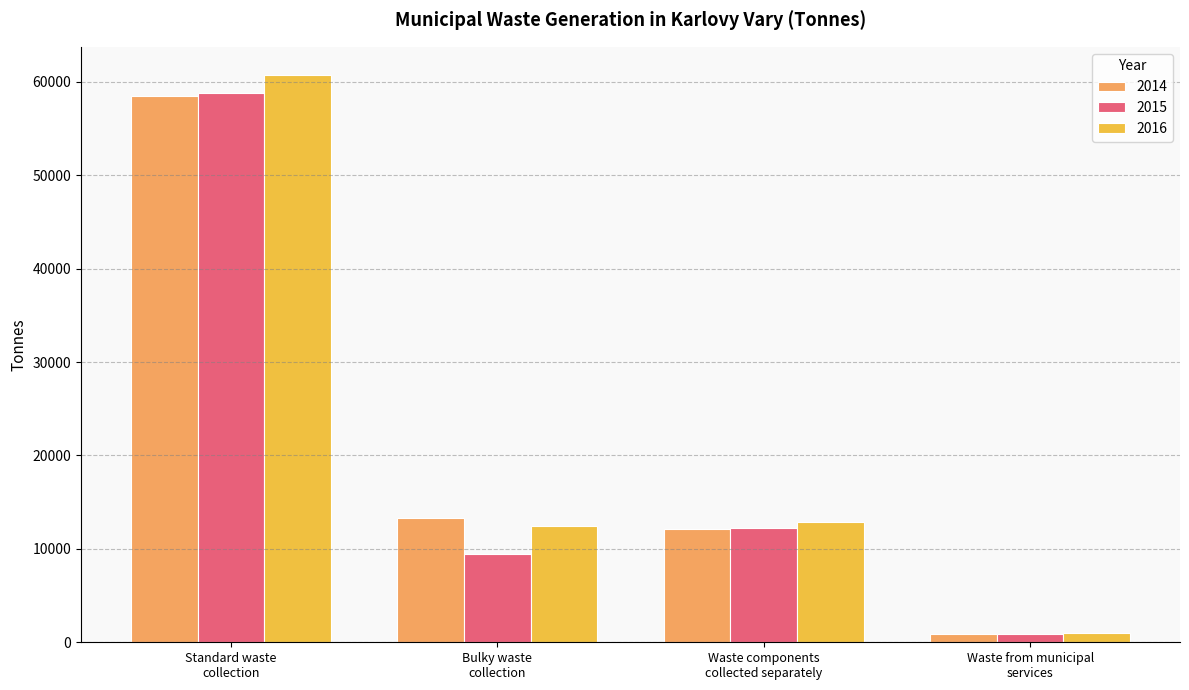

What is the difference between the maximum and minimum values in the 2015 series?

57911.1